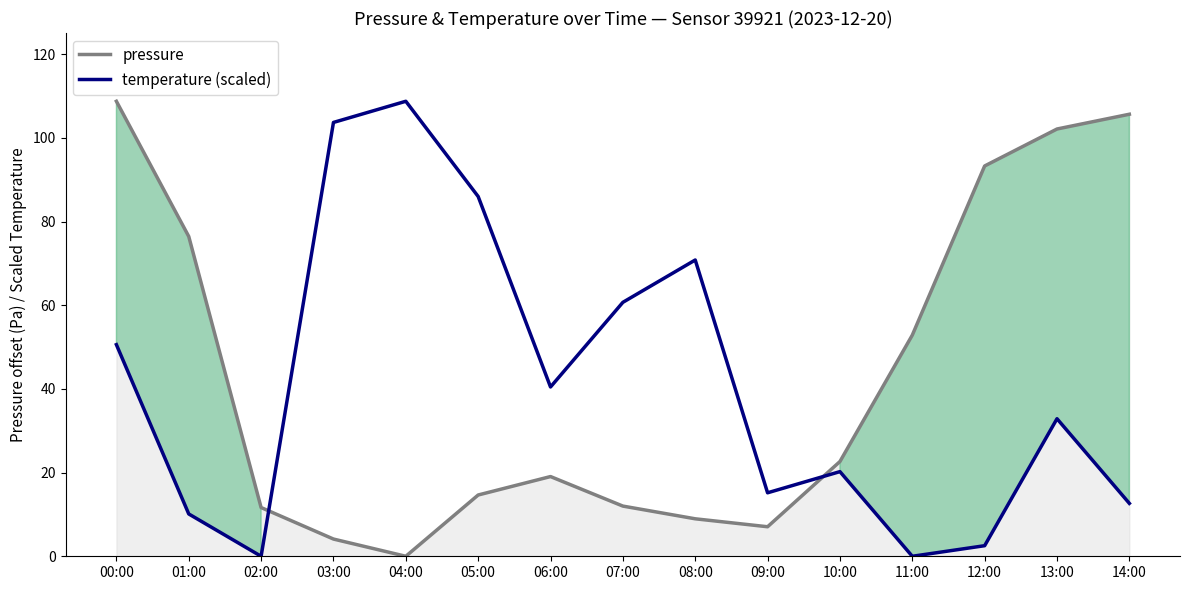

What is the label of the 11th point from the left?

10:00